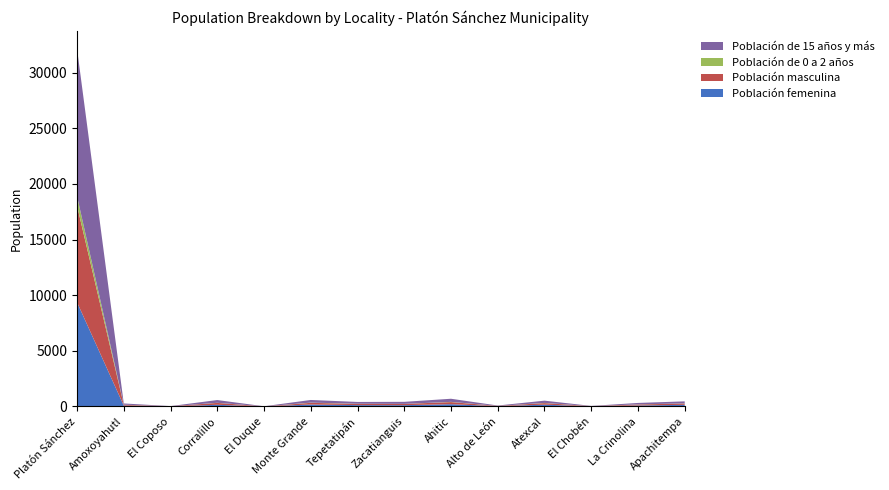

Reading left to right, list all the values displayed in this chart.

Población femenina: Platón Sánchez=9366	Amoxoyahutl=78	El Coposo=11	Corralillo=149	El Duque=5	Monte Grande=176	Tepetatipán=122	Zacatianguis=117	Ahitic=204	Alto de León=27	Atexcal=161	El Chobén=15	La Crinolina=87	Apachitempa=147
Población masculina: Platón Sánchez=8687	Amoxoyahutl=71	El Coposo=9	Corralillo=171	El Duque=5	Monte Grande=151	Tepetatipán=109	Zacatianguis=112	Ahitic=190	Alto de León=24	Atexcal=142	El Chobén=13	La Crinolina=91	Apachitempa=120
Población de 0 a 2 años: Platón Sánchez=847	Amoxoyahutl=9	El Coposo=1	Corralillo=10	El Duque=1	Monte Grande=18	Tepetatipán=14	Zacatianguis=5	Ahitic=18	Alto de León=3	Atexcal=15	El Chobén=4	La Crinolina=10	Apachitempa=11
Población de 15 años y más: Platón Sánchez=13245	Amoxoyahutl=112	El Coposo=12	Corralillo=247	El Duque=6	Monte Grande=239	Tepetatipán=161	Zacatianguis=182	Ahitic=281	Alto de León=30	Atexcal=204	El Chobén=16	La Crinolina=129	Apachitempa=181